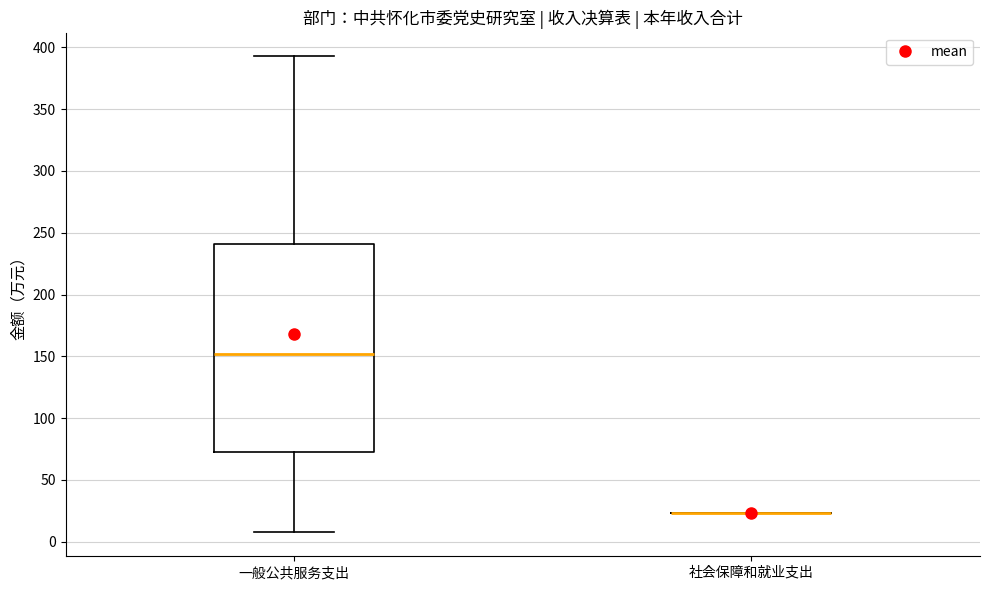

Which box is the tallest, from its lower edge to its upper edge?

一般公共服务支出